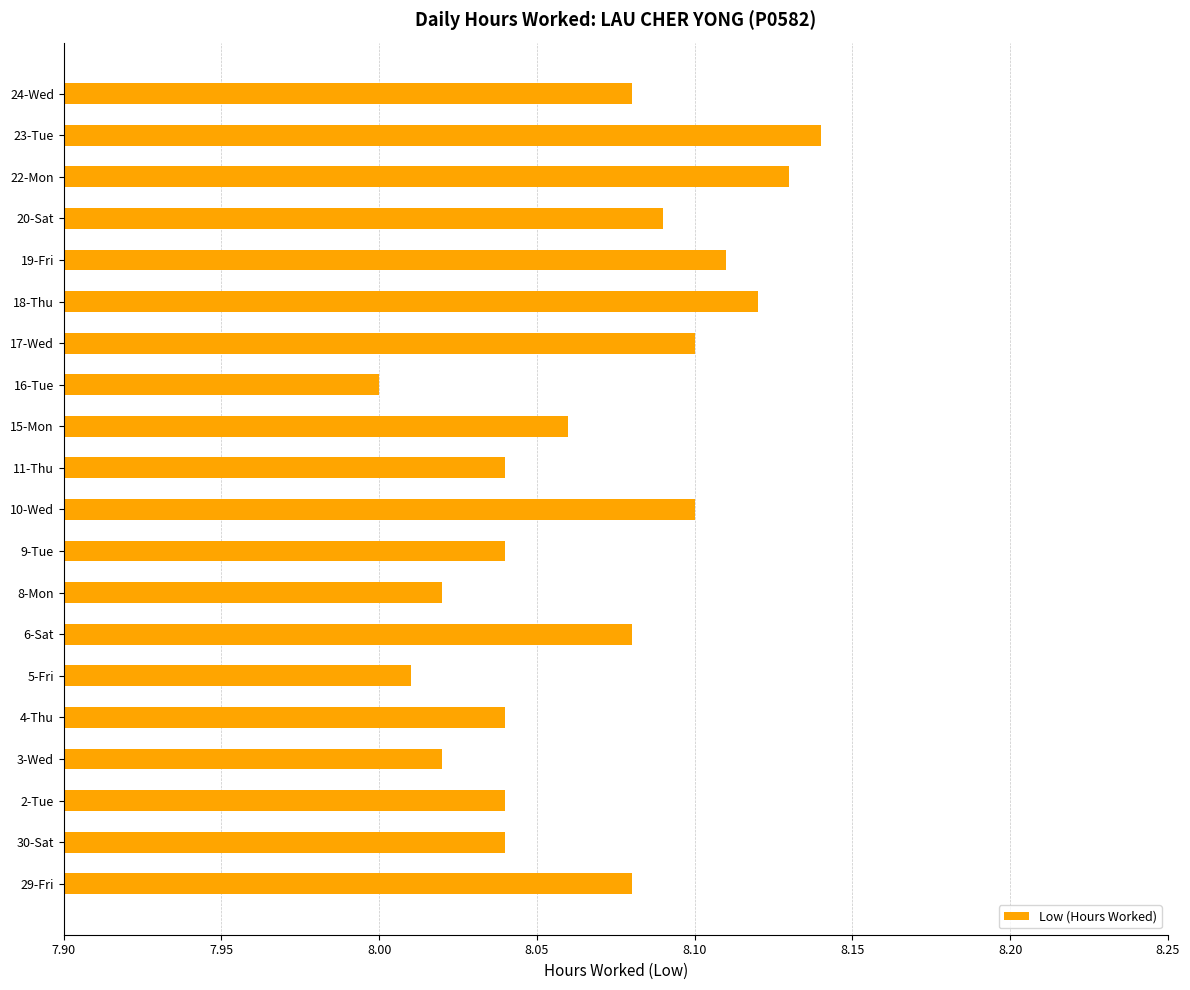

How many categories are shown in the chart?

20